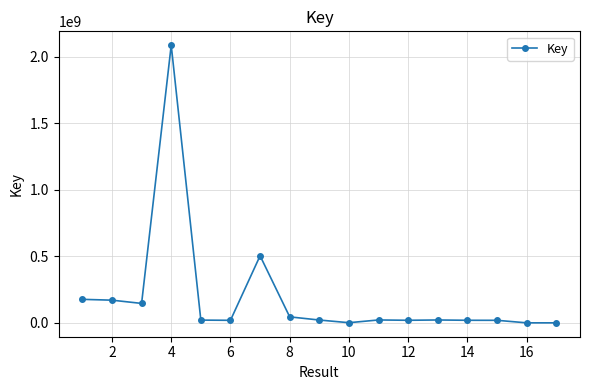

What is the maximum value shown in the chart?

2086768112